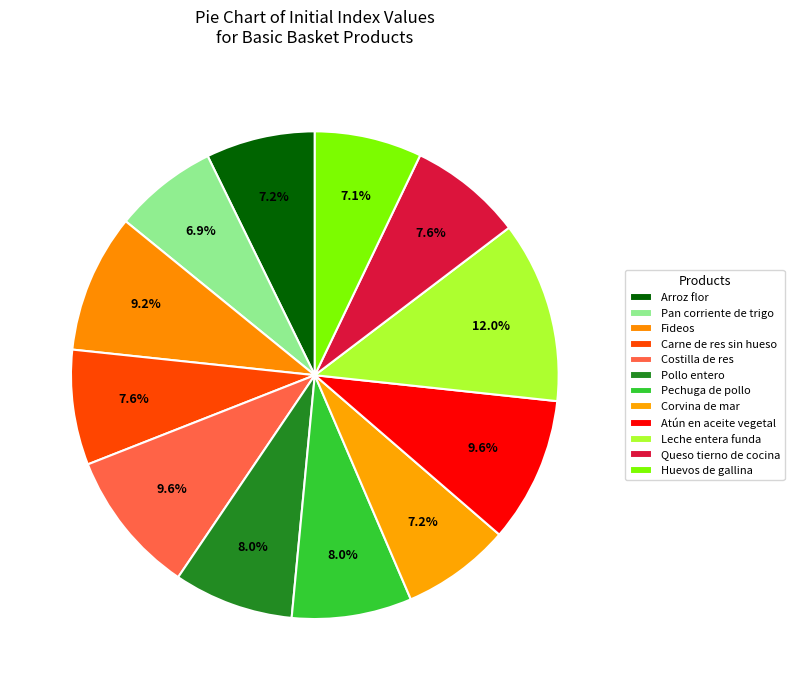

Does any single category account for the majority?

No